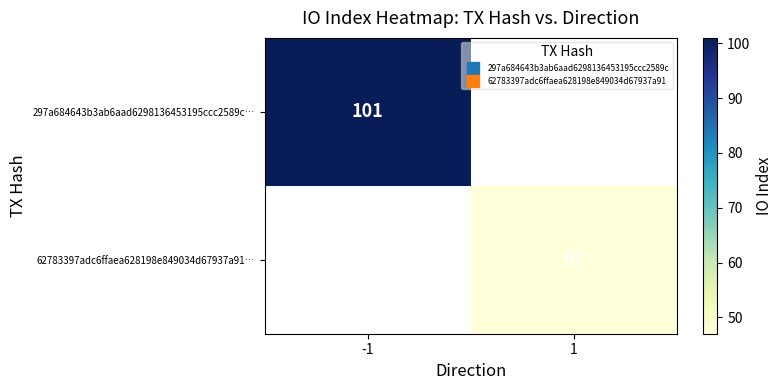

Is the value of 297a684643b3ab6aad6298136453195ccc2589c… at -1 greater than the value of 62783397adc6ffaea628198e849034d67937a91… at 1?

Yes